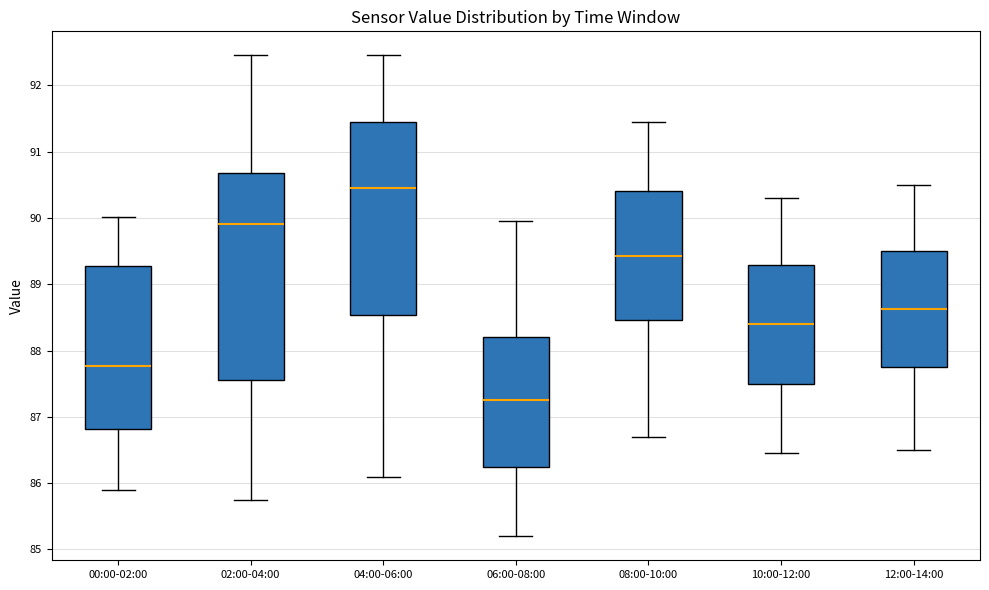

Comparing the boxes themselves (not the whiskers), which one is the tallest?

02:00-04:00